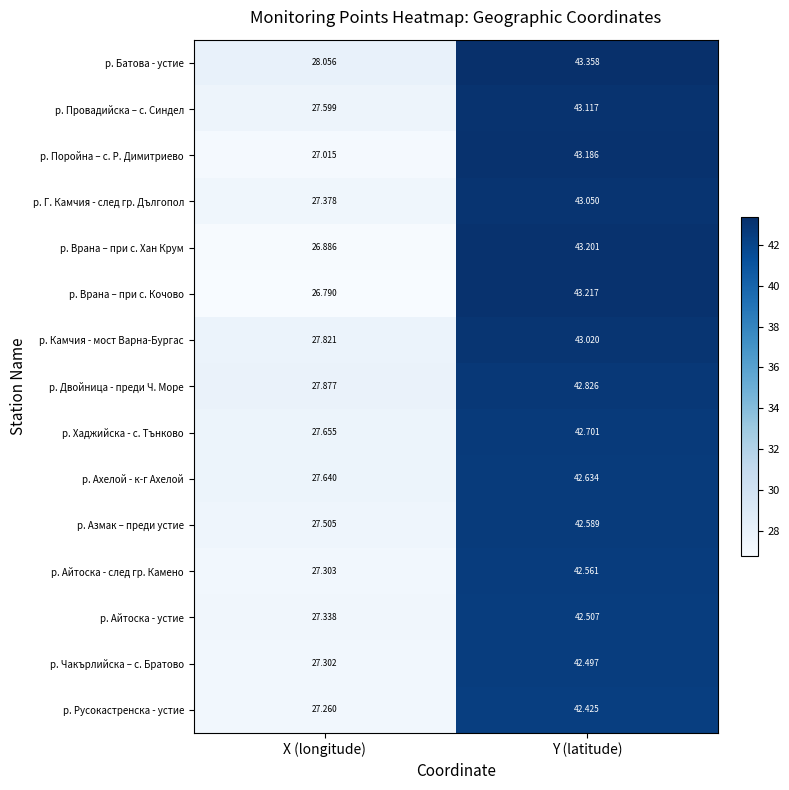

At which label does р. Азмак – преди устие reach its peak?

Y (latitude)